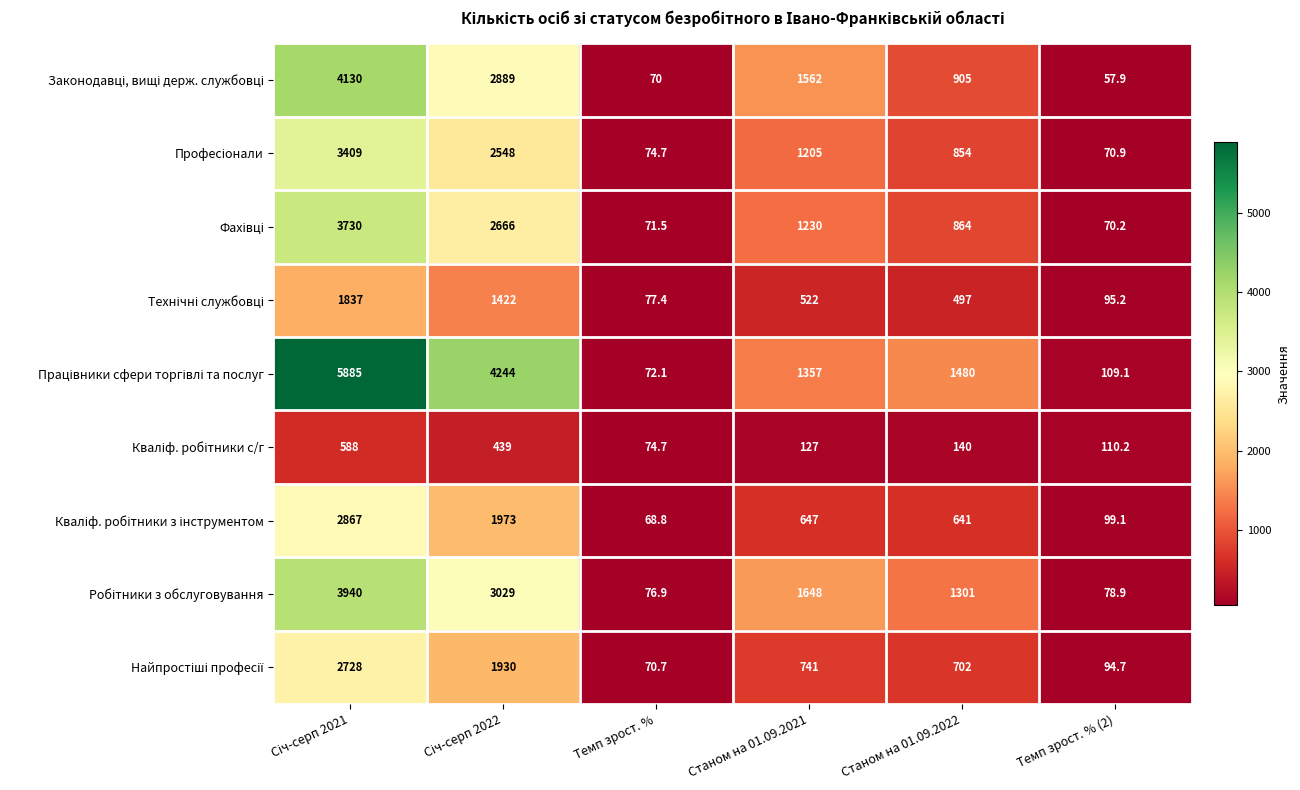

What is the spread (max minus min) of values at Станом на 01.09.2022?

1340.0